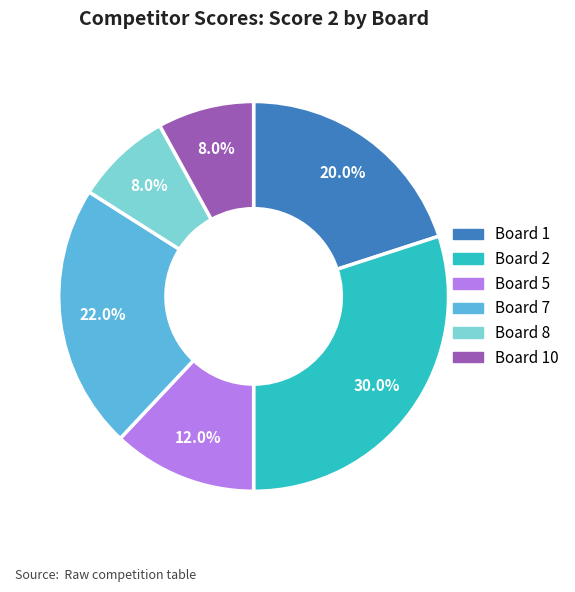

Is there a majority slice in this chart?

No